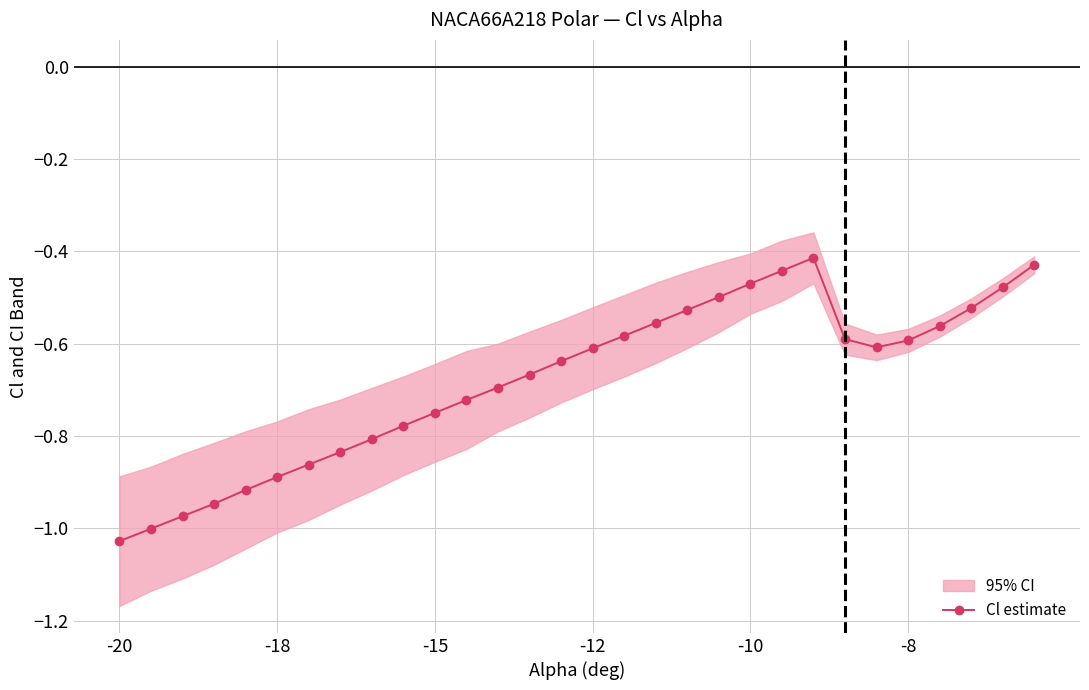

The Cl estimate series shows -0.3 at -18. True or false?

False